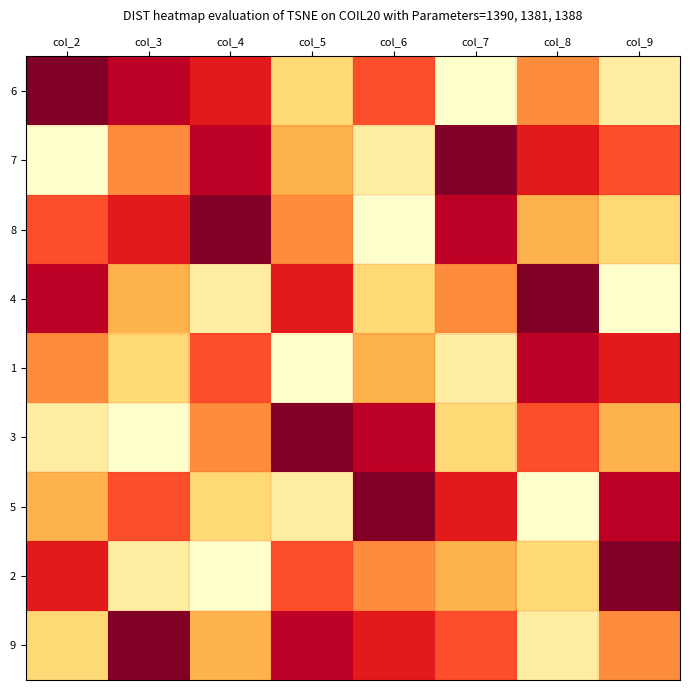

At which category is the sum across all series the highest?

col_2